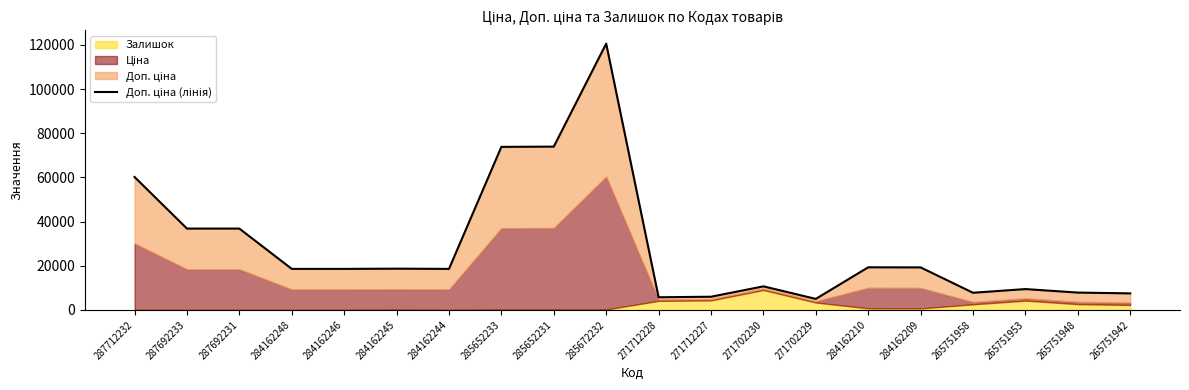

Where does the data first go above 18580?

287712232